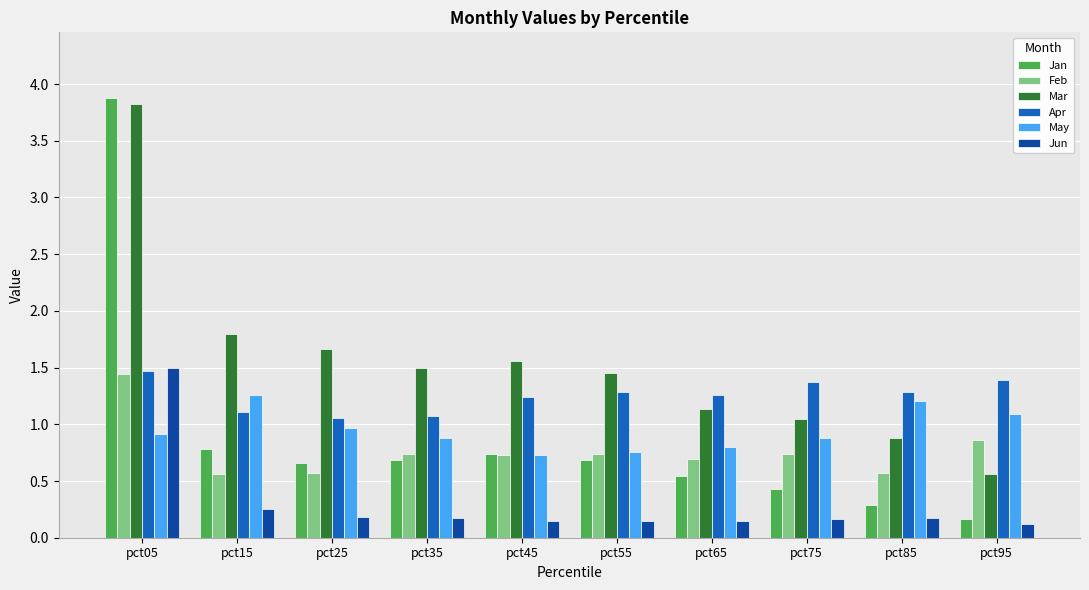

What is the maximum value shown in the chart?

3.9